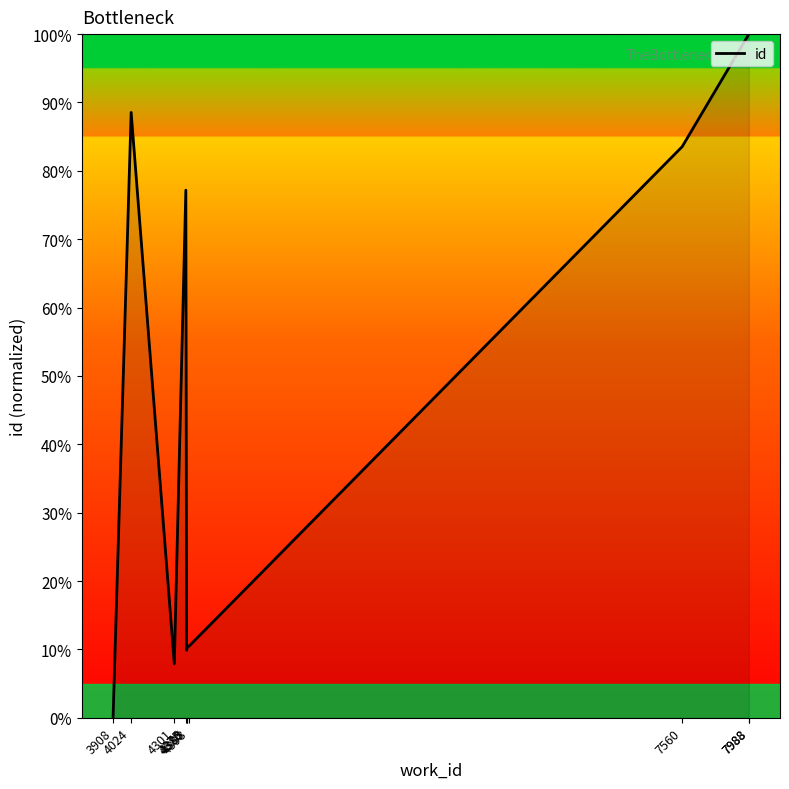

What is the value of the 2nd point from the left?

88.5